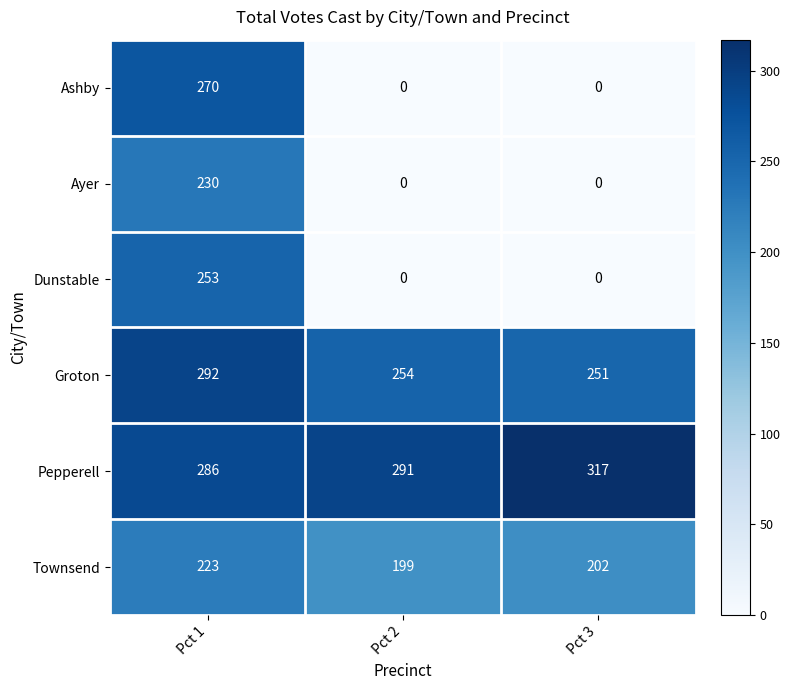

Is it true that Pepperell equals 291 at Pct 2?

True